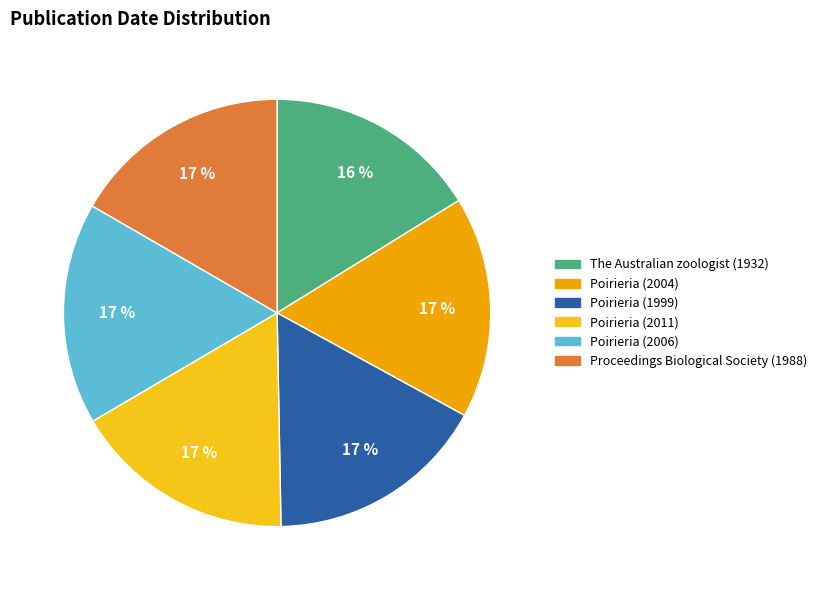

Is there any slice that represents more than half of the pie?

No